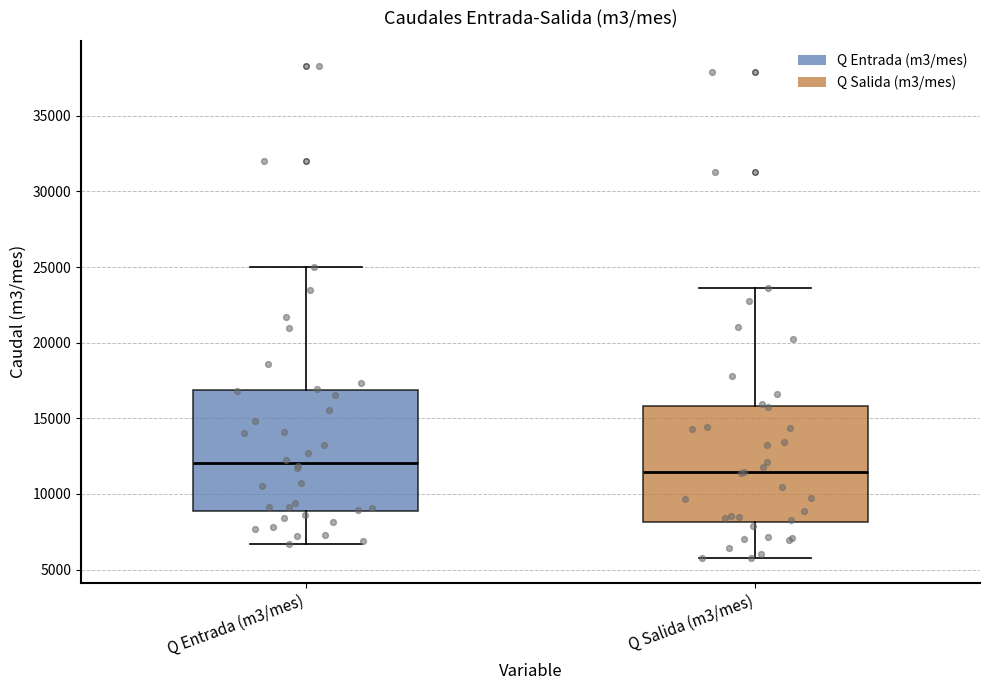

Where does the lower whisker of the box for Q Entrada (m3/mes) end on the y-axis? The values are not printed on the chart, so give them approximately, as read against the axis.

6500